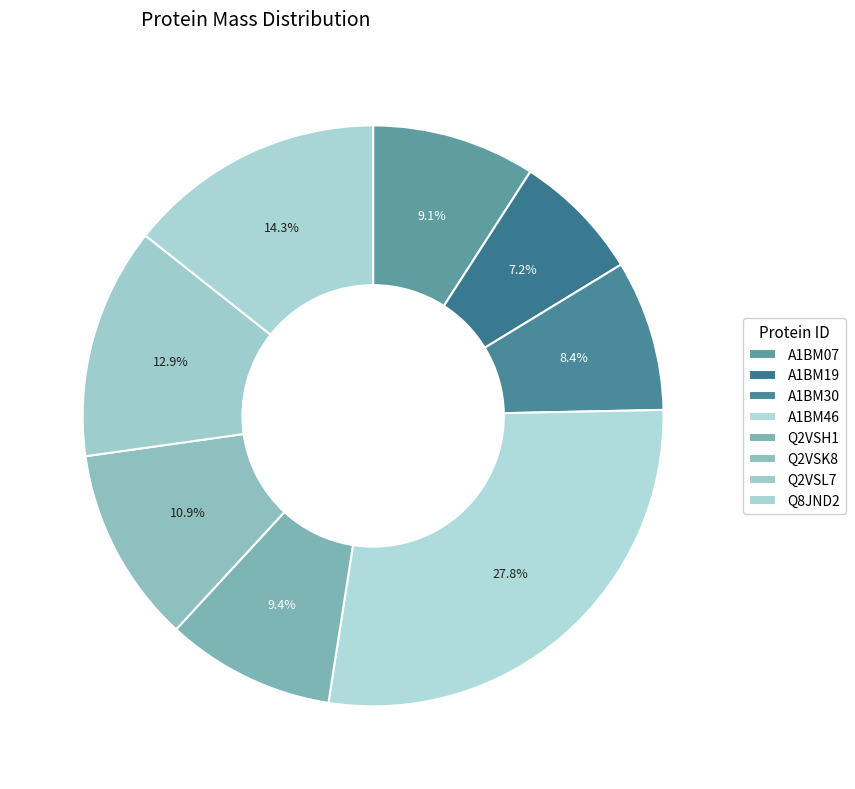

What is the change in value from Q2VSH1 to Q2VSK8?

+5204.5